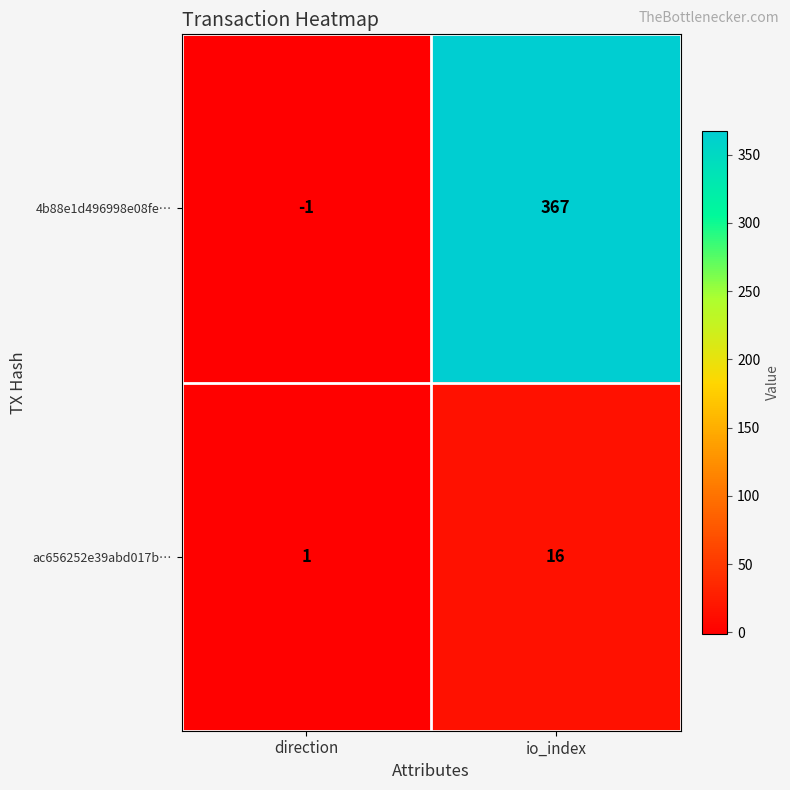

List the series in order of their overall mean, lowest first.

ac656252e39abd017b…, 4b88e1d496998e08fe…